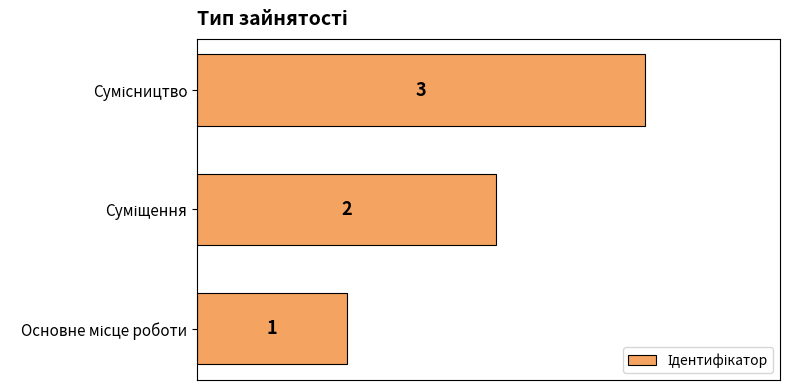

How many data points are less than 2?

1